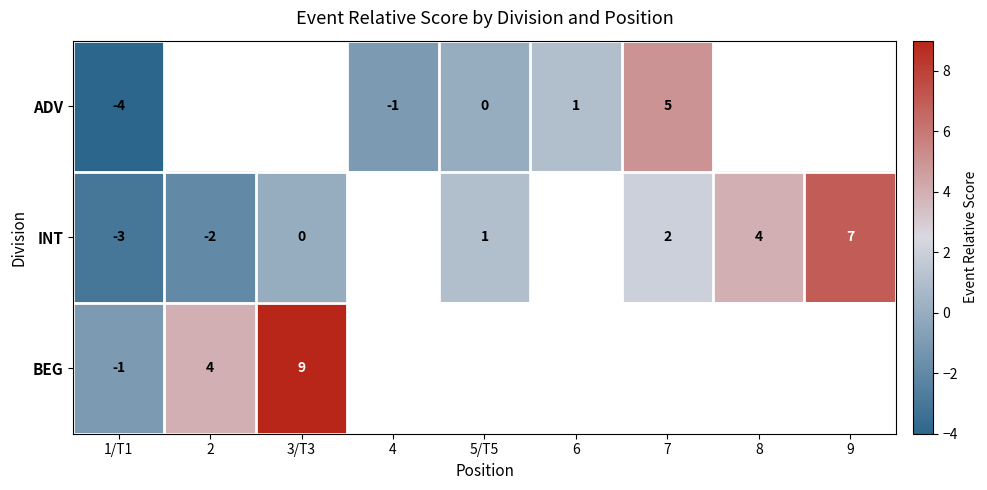

The value of INT at 7 is 1. True or false?

False